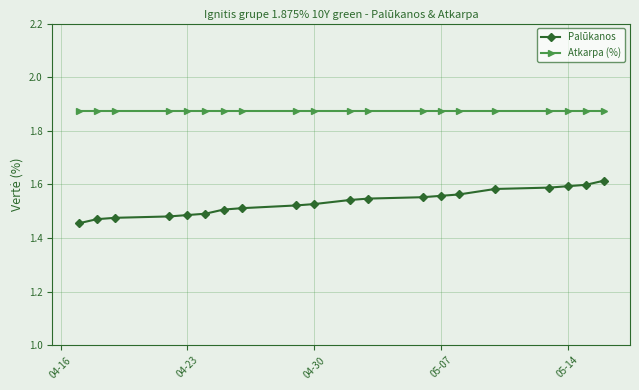

How many lines are shown in the chart?

2